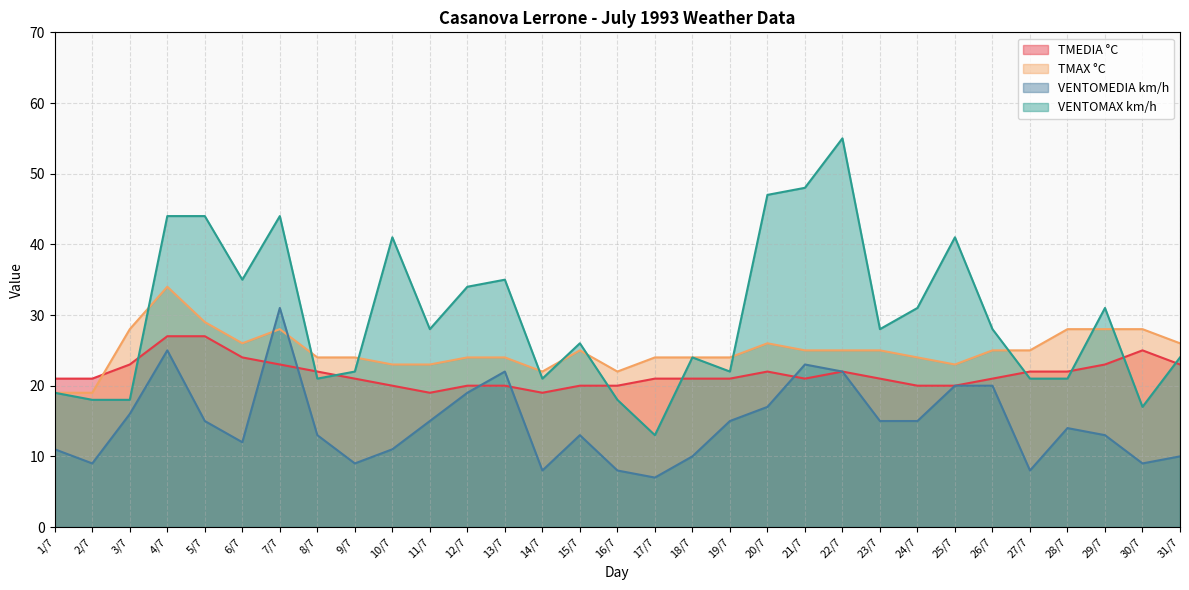

What is the lowest value of the VENTOMEDIA km/h series?

7